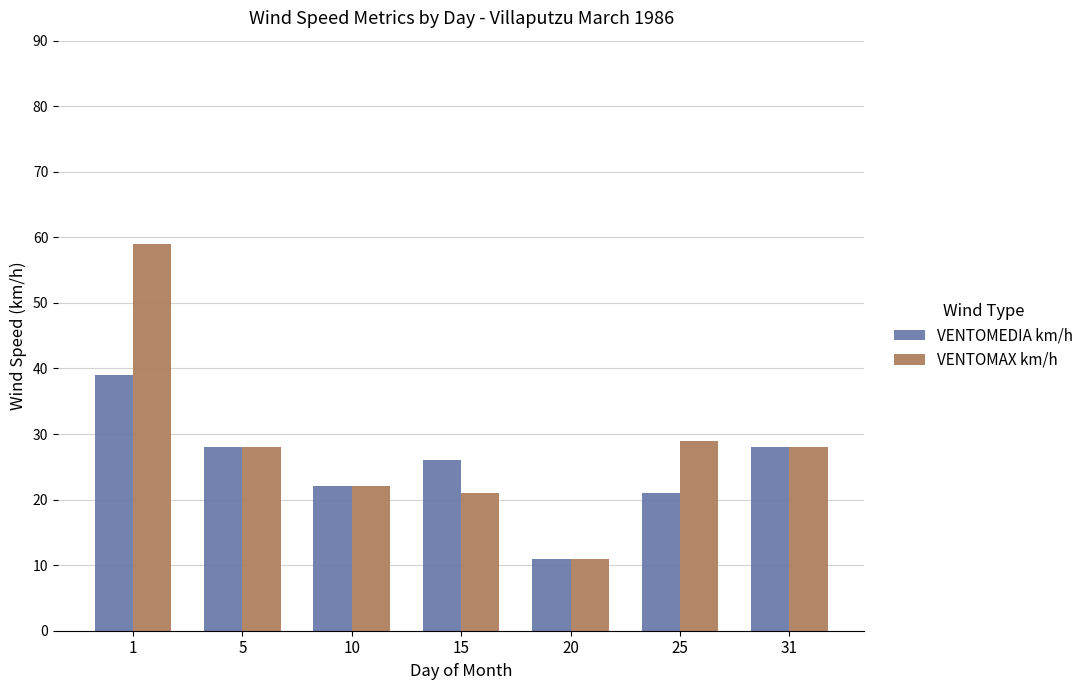

The VENTOMEDIA km/h series shows 22 at 10. True or false?

True